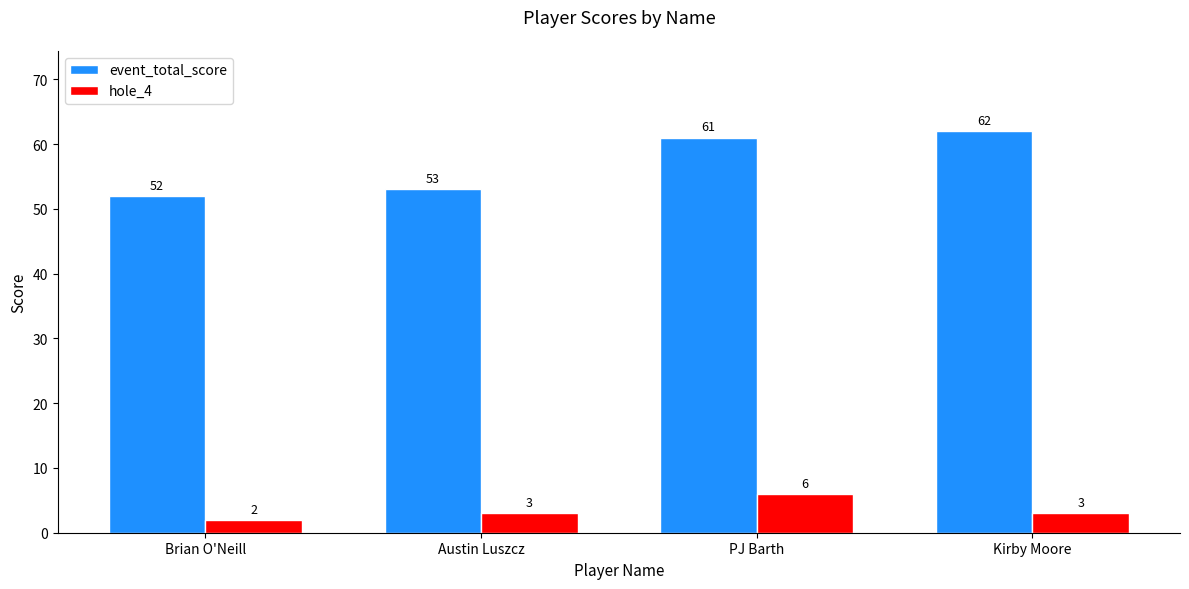

How many values in the event_total_score series are below 61?

2